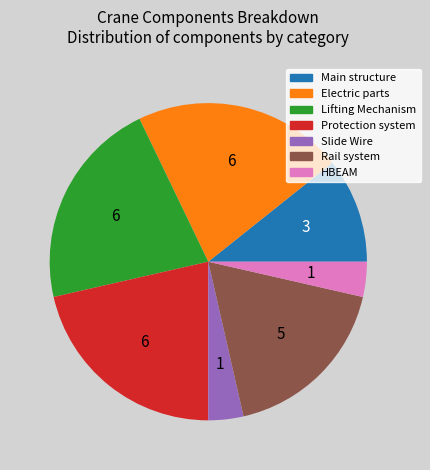

Count the number of slices in the pie.

7